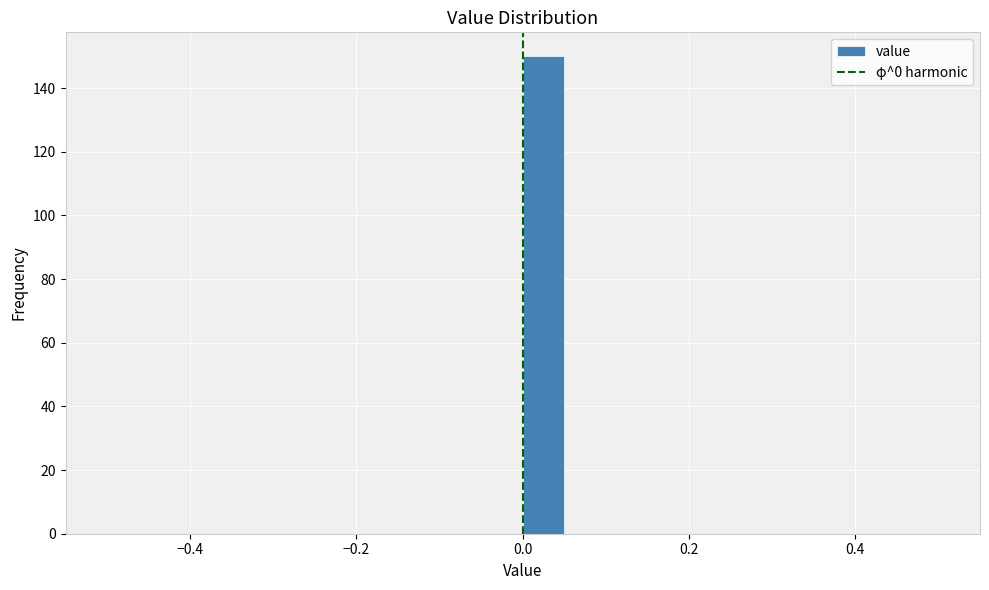

Read against the x-axis, roughly where is the centre of the tallest bar?

0.02